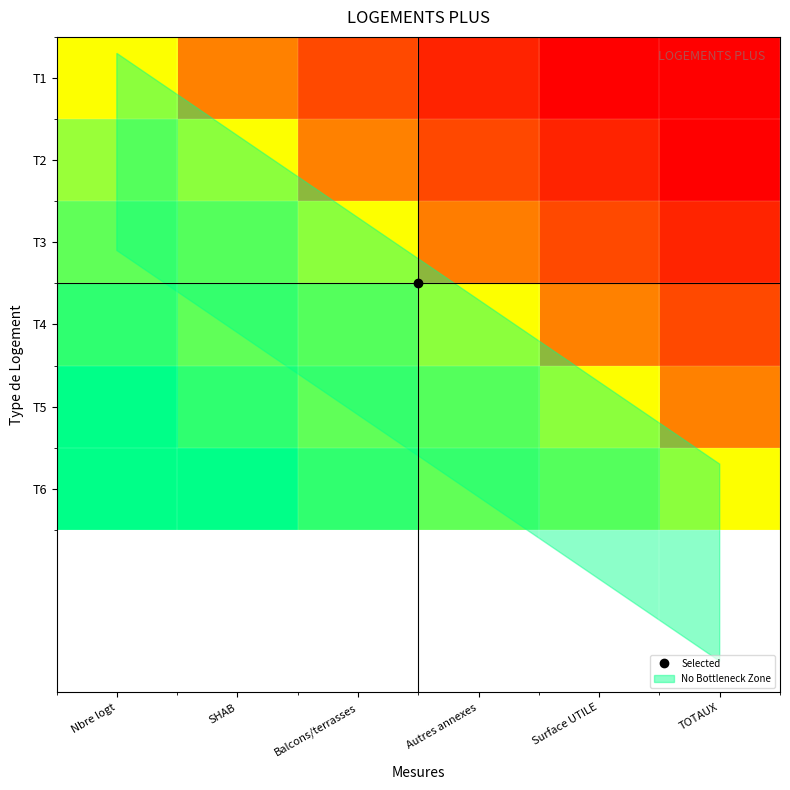

List the series in order of their peak value, lowest first.

T1, T2, T3, T4, T5, T6